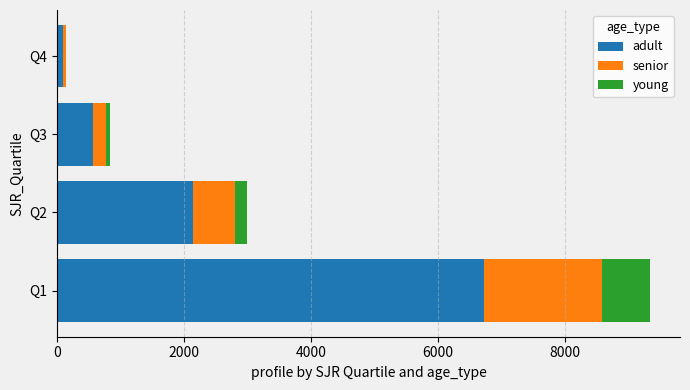

What is the sum of all adult values?

9498